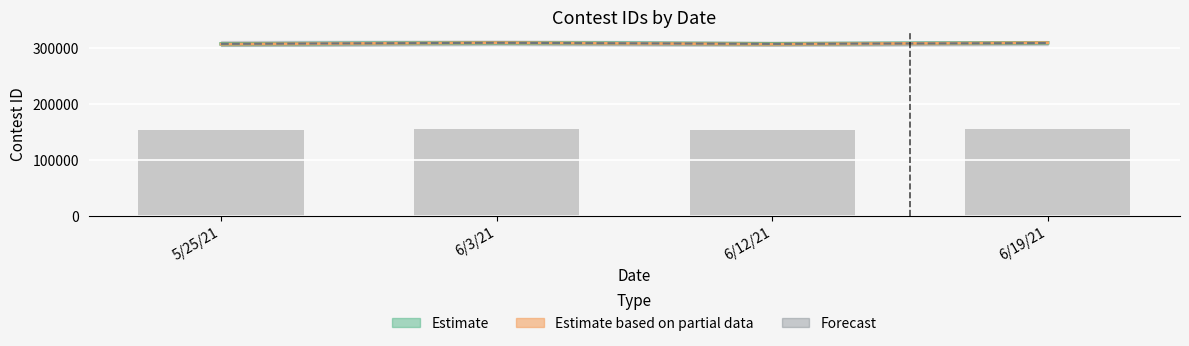

Read the value at 6/19/21.

309109